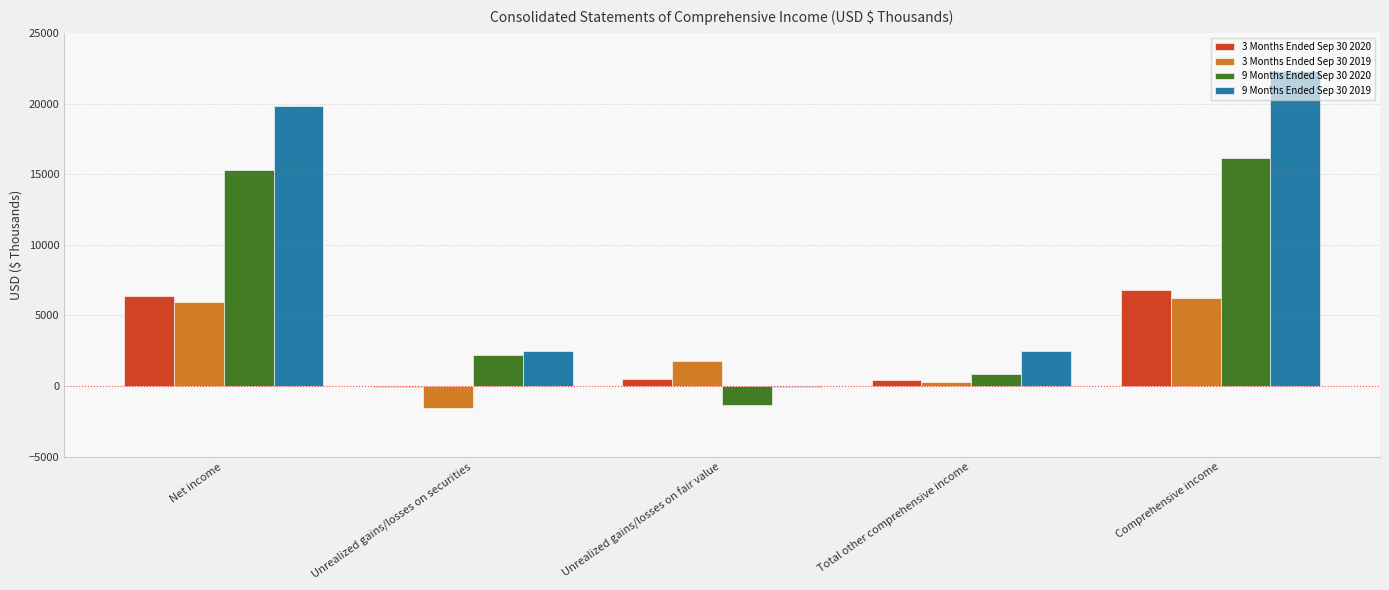

What value does the 3 Months Ended Sep 30 2019 series have at Total other comprehensive income, to the nearest 10?

270